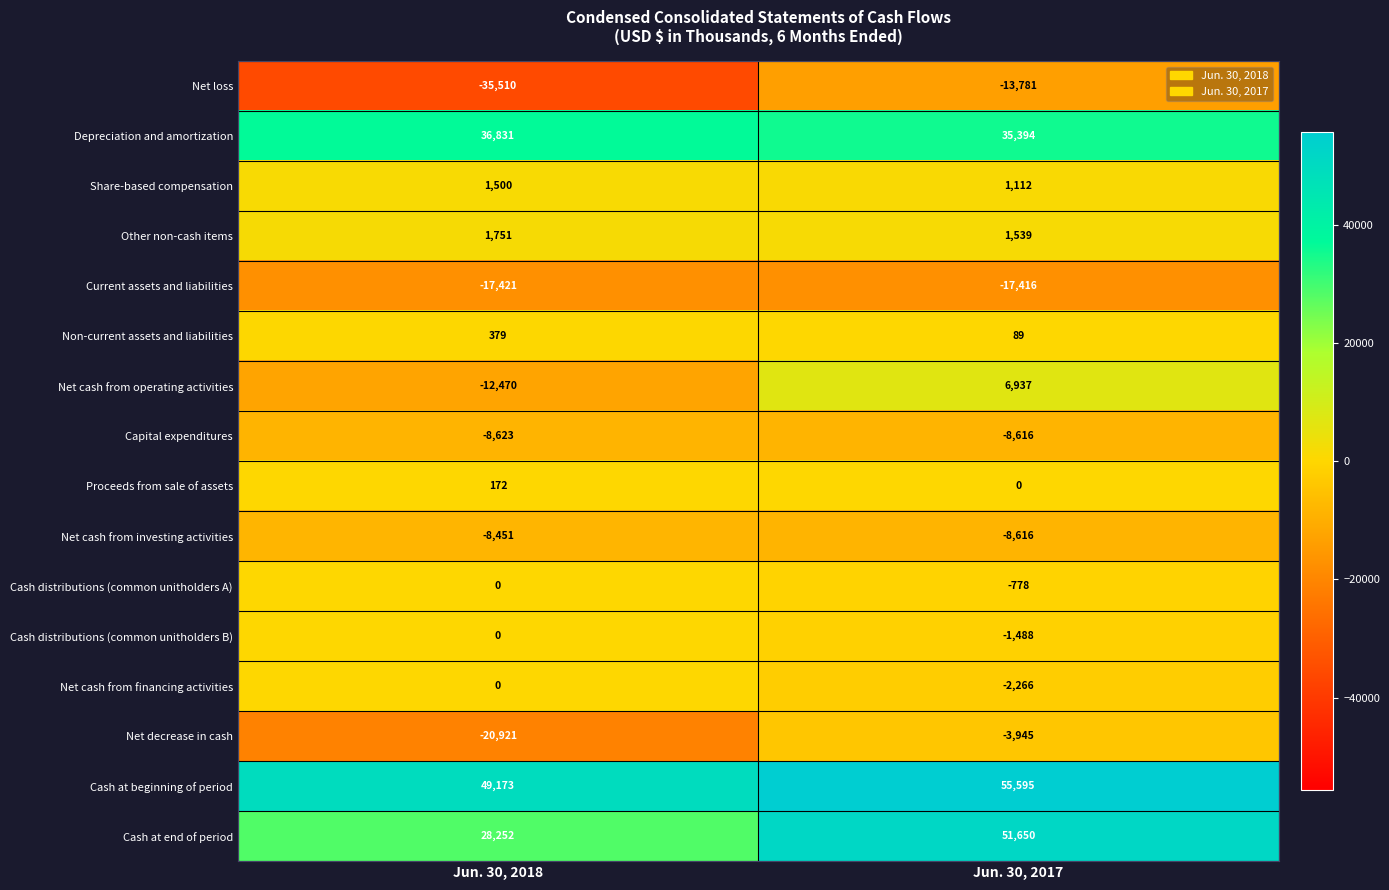

The Cash distributions (common unitholders B) series shows 0 at Jun. 30, 2018. True or false?

True